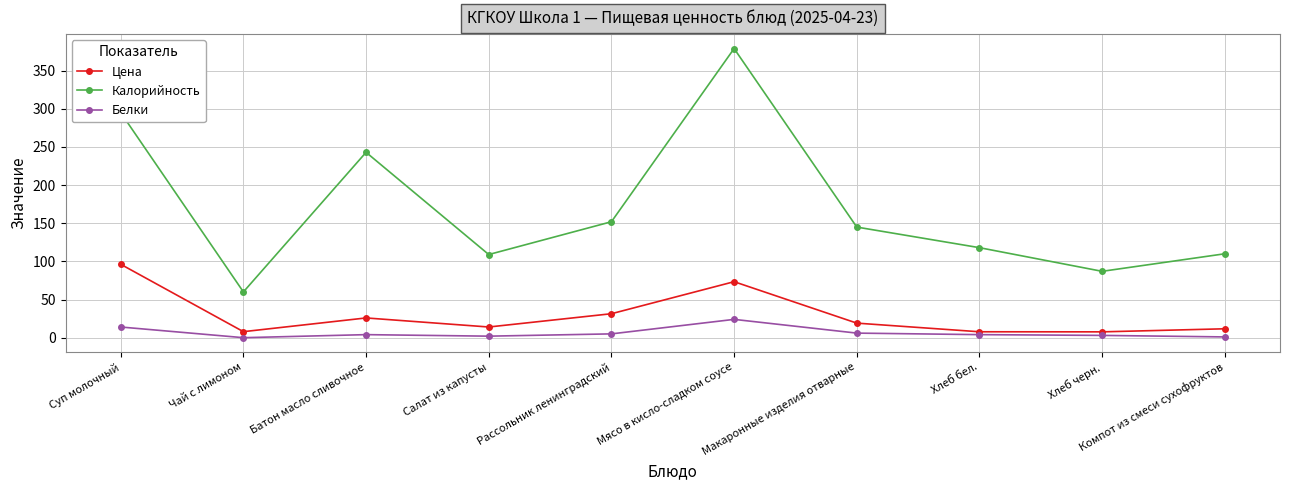

The Калорийность series shows 34.0 at Макаронные изделия отварные. True or false?

False